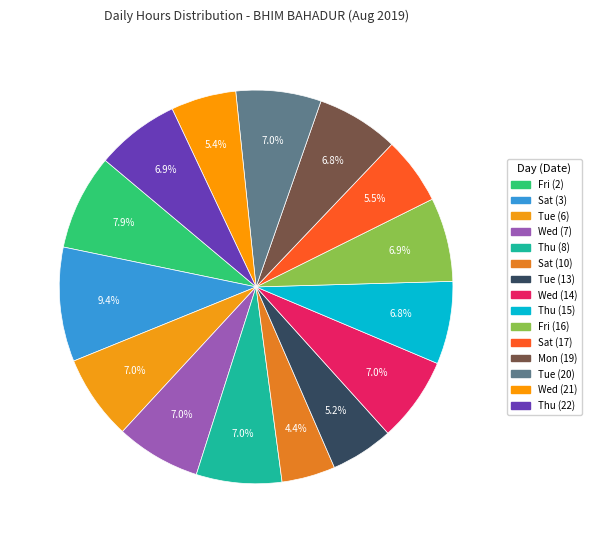

How many slices are in this pie chart?

15